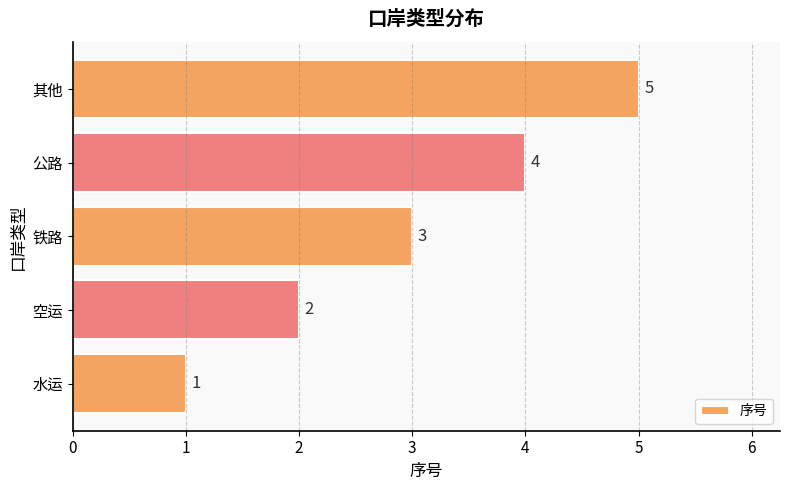

Read the value at 其他.

5